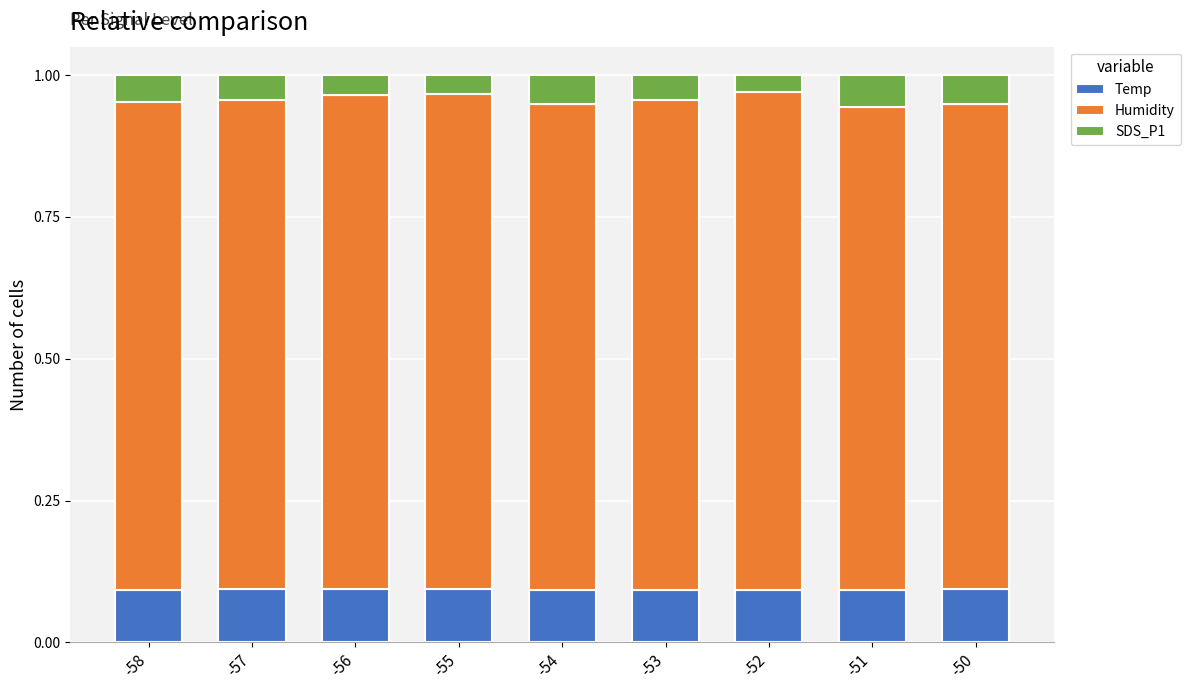

Is it true that Temp equals 0.1 at -57?

True